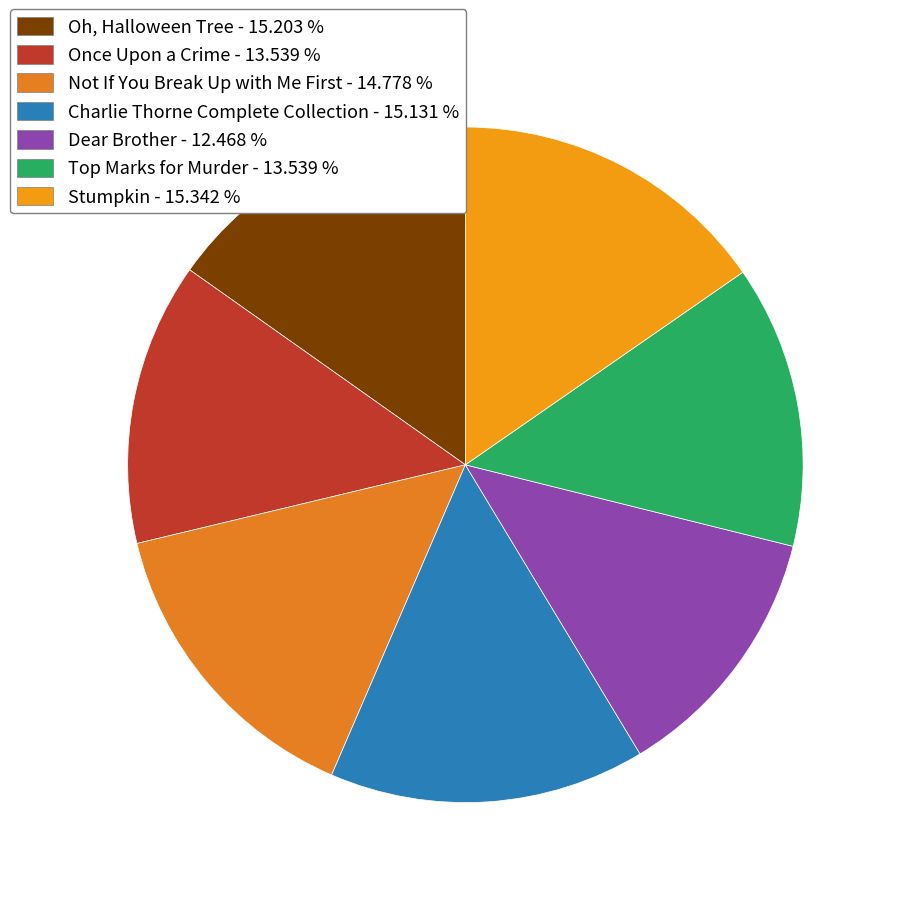

Is there a majority slice in this chart?

No